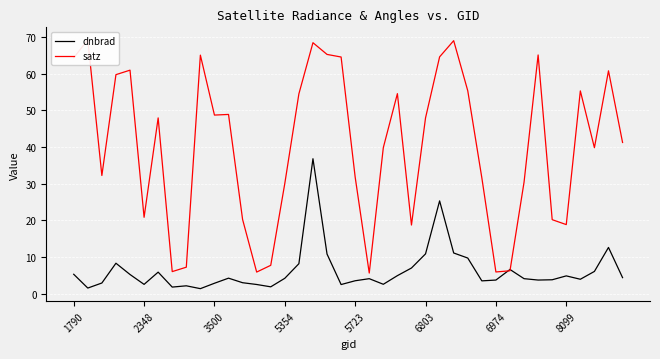

Is it true that dnbrad equals 2.3 at 6803?

False